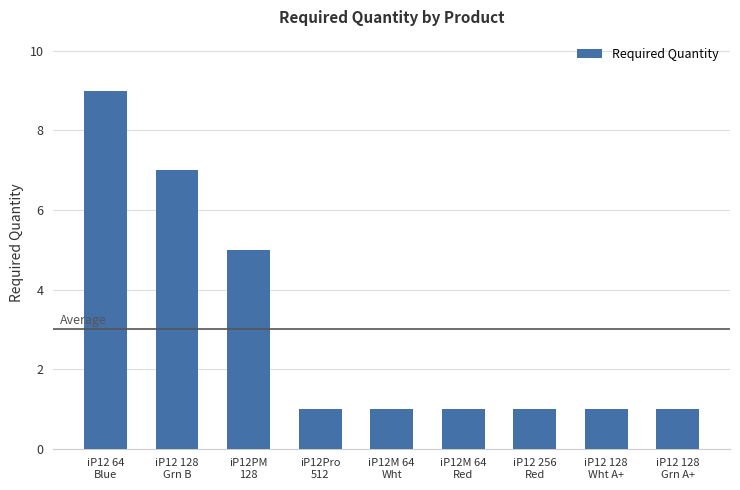

What is the difference between the maximum and minimum values?

8